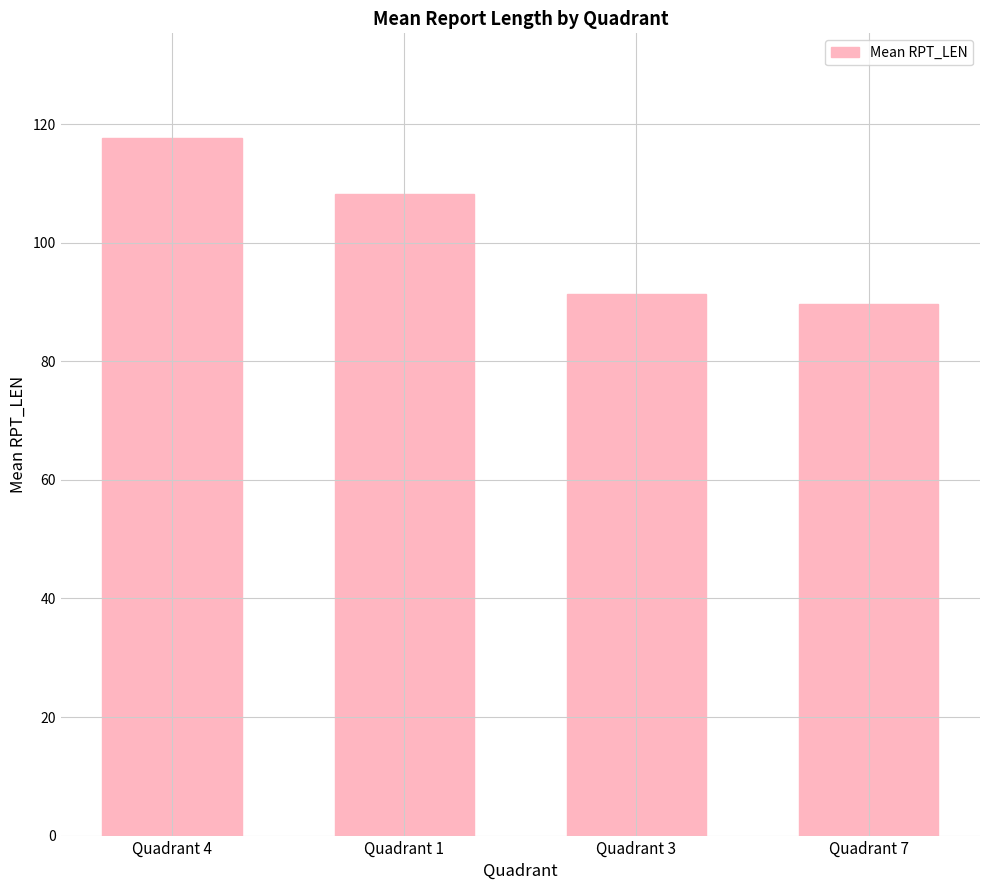

What is the label of the 4th bar from the left?

Quadrant 7